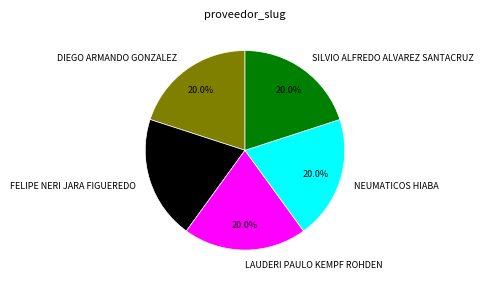

What portion of the pie excludes FELIPE NERI JARA FIGUEREDO?

80.0%